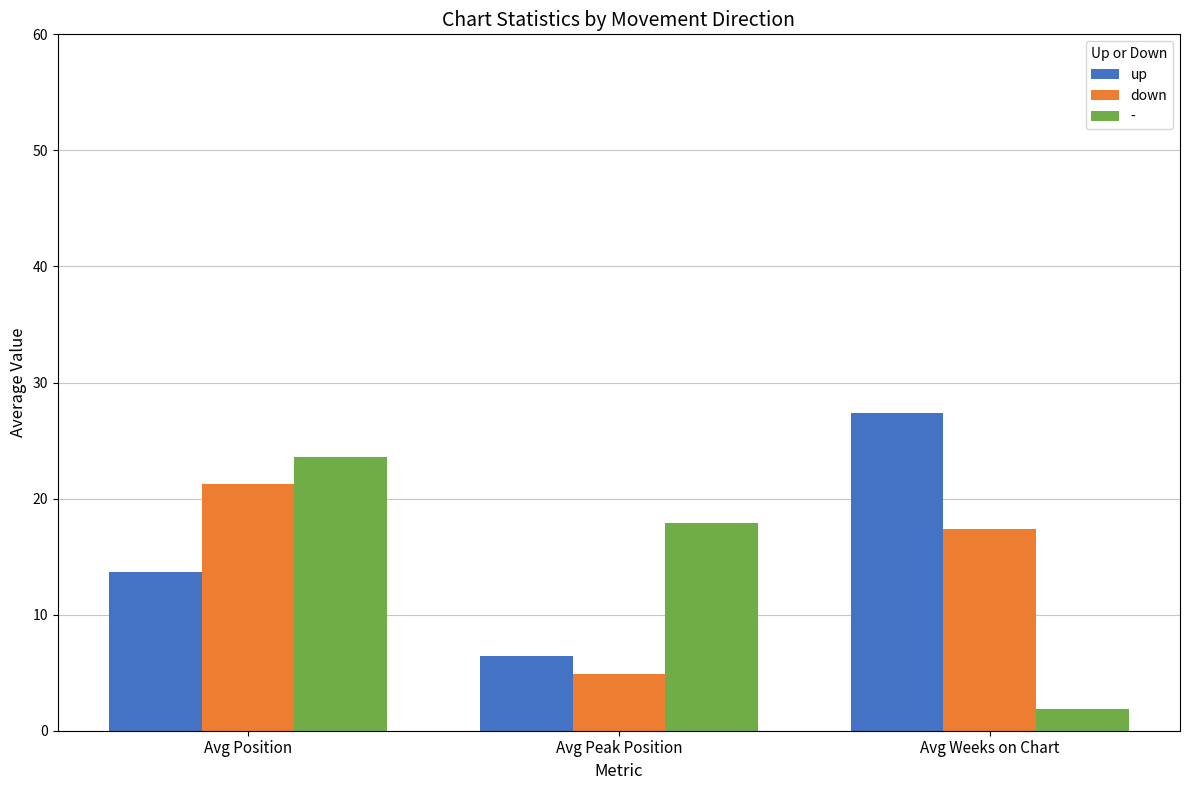

What is the average value of the up series?

15.8